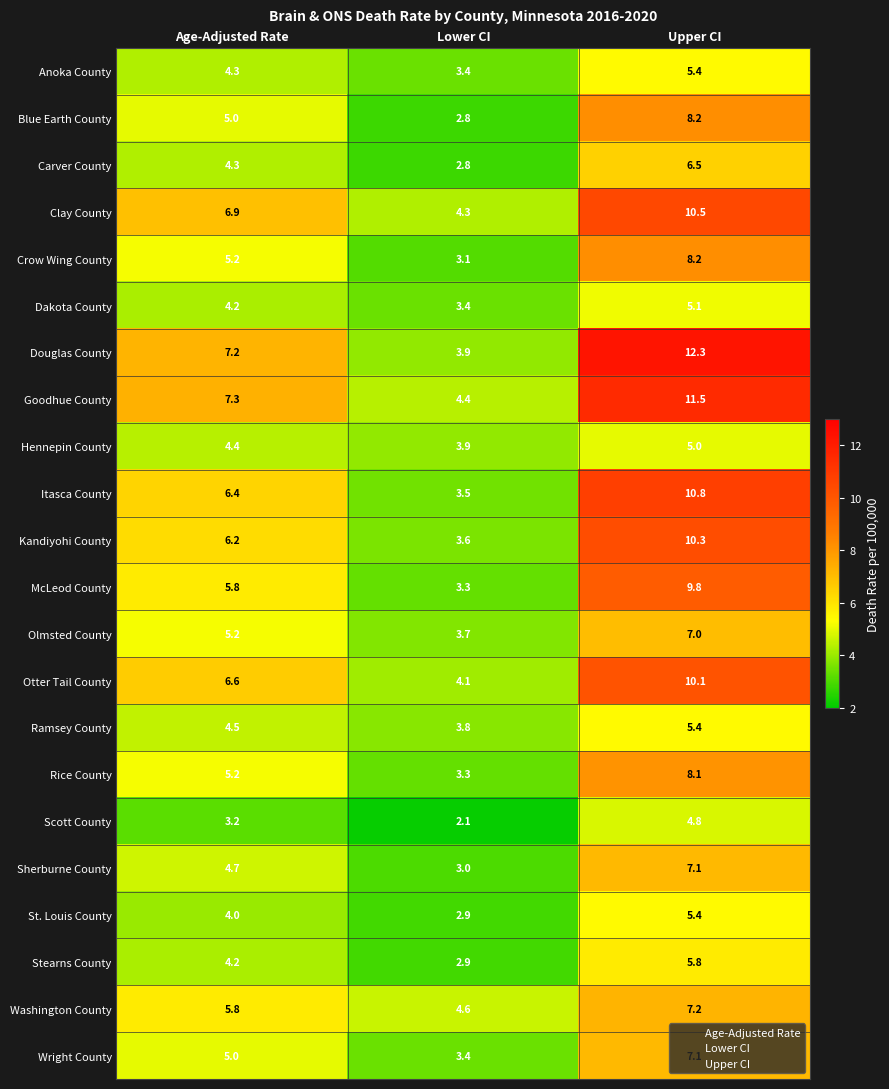

At how many categories does at least one series exceed 9?

1